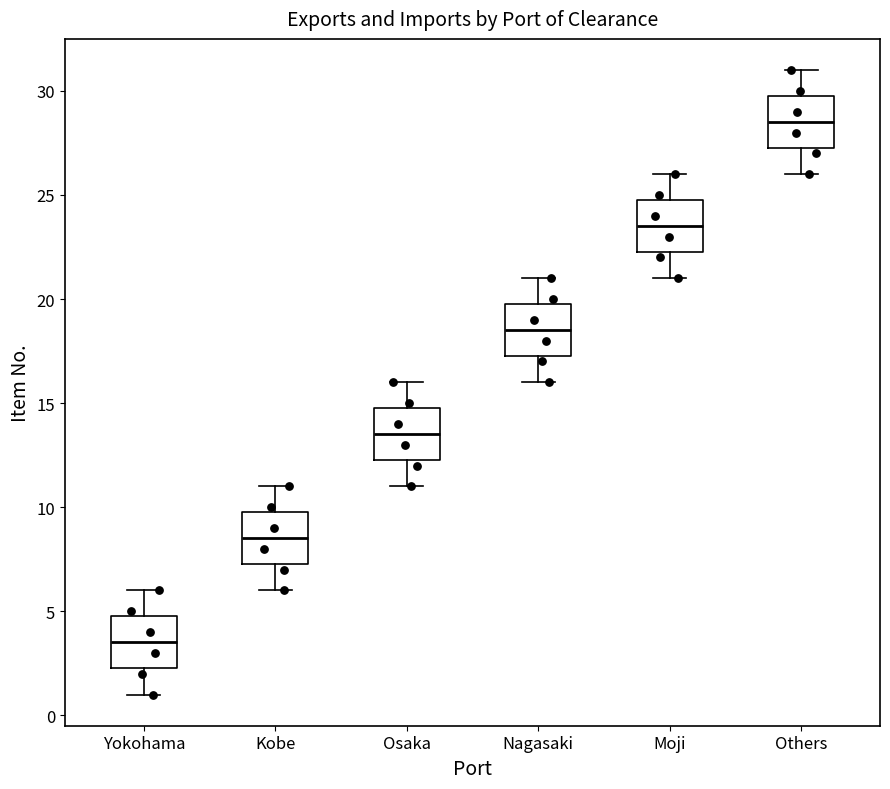

Reading left to right, transcribe this box plot: for each box, give where its median line is, the range the box spans, and where its two whiskers end, as read against the y-axis. The values are not printed on the chart, so give them approximately, as read against the axis.

Yokohama: median 3.5, box 2.5 to 5.0, whiskers 1.0 to 6.0
Kobe: median 8.5, box 7.5 to 10.0, whiskers 6.0 to 11.0
Osaka: median 13.5, box 12.5 to 15.0, whiskers 11.0 to 16.0
Nagasaki: median 18.5, box 17.5 to 20.0, whiskers 16.0 to 21.0
Moji: median 23.5, box 22.5 to 25.0, whiskers 21.0 to 26.0
Others: median 28.5, box 27.5 to 30.0, whiskers 26.0 to 31.0